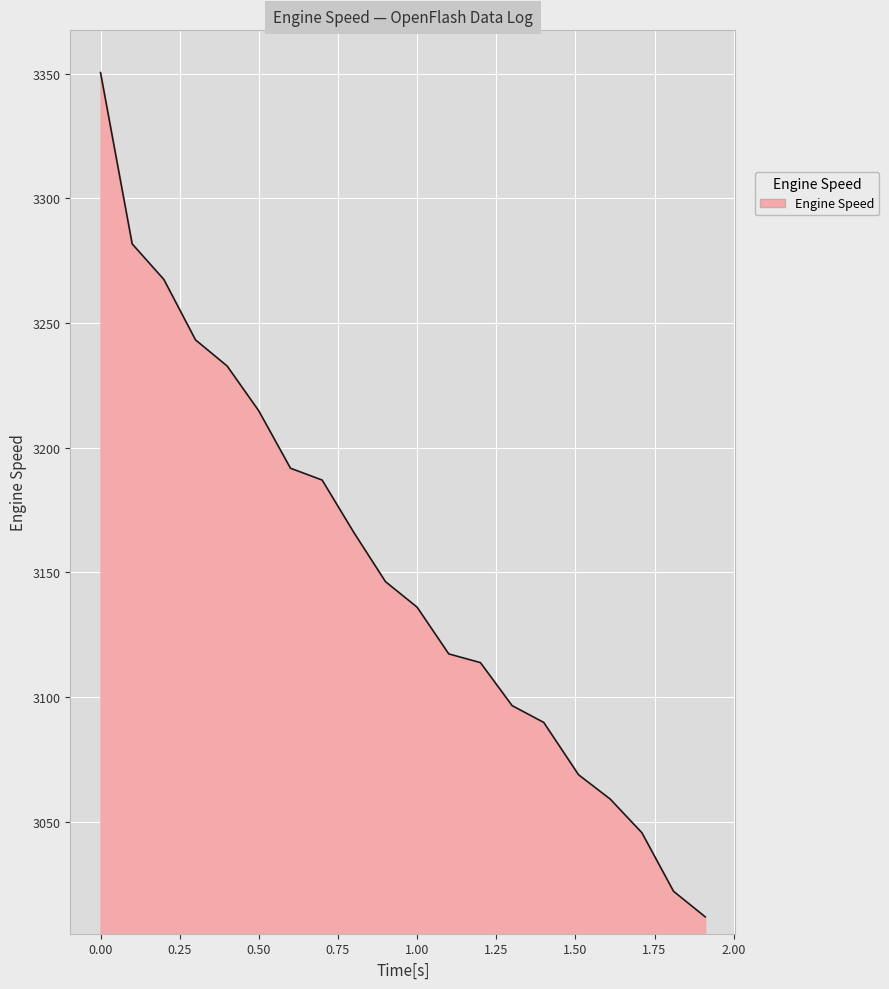

What is the maximum value shown in the chart?

3350.5